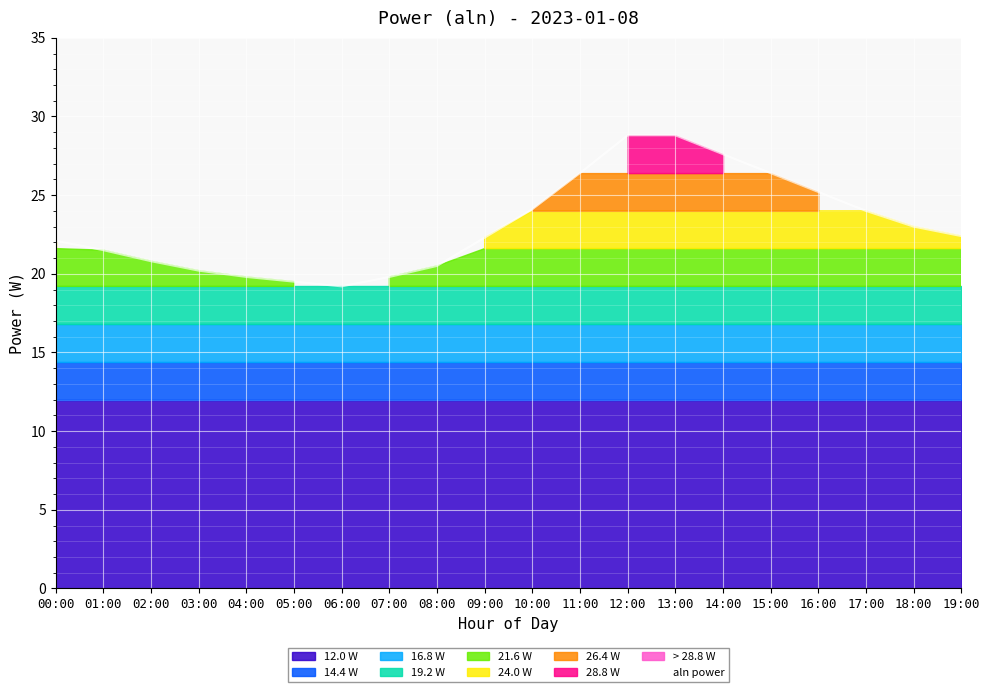

What is the label of the 16th point from the right?

04:00